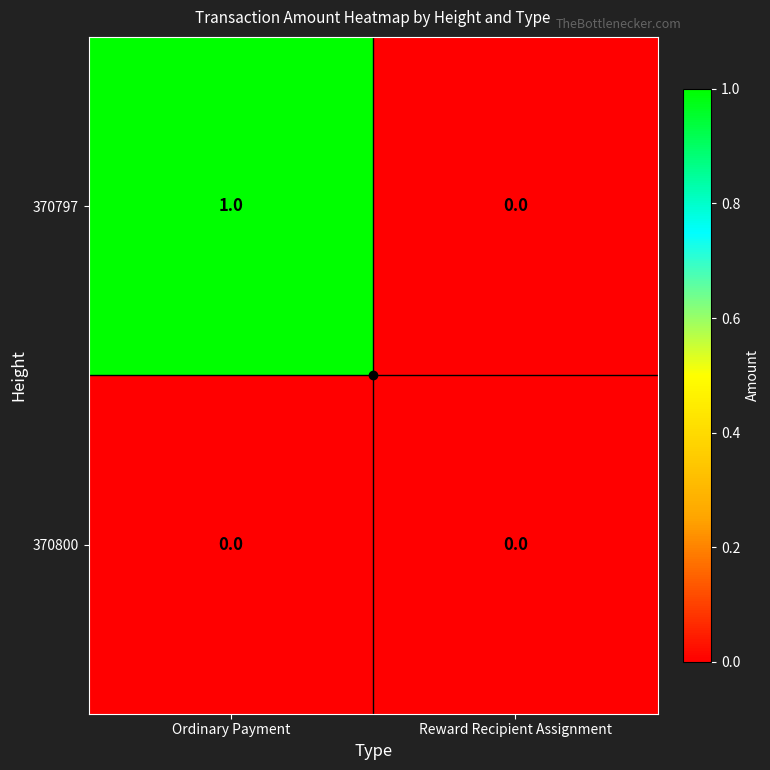

Between Ordinary Payment and Reward Recipient Assignment, which series saw the biggest shift?

370797